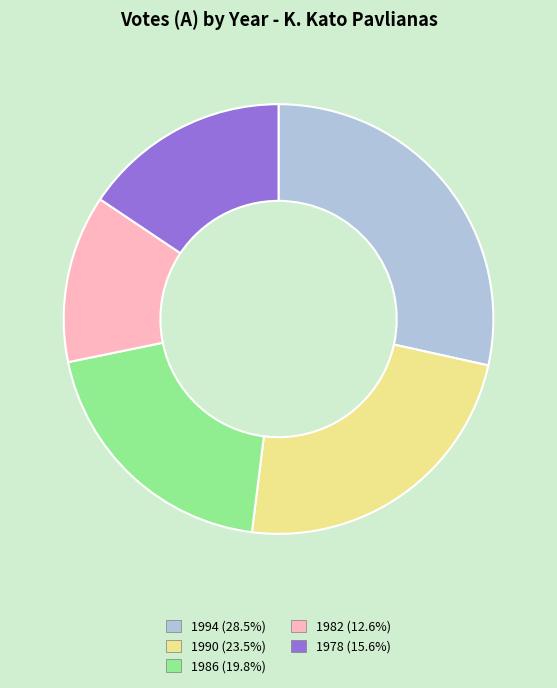

True or false: 1990 accounts for 24% of the total.

True